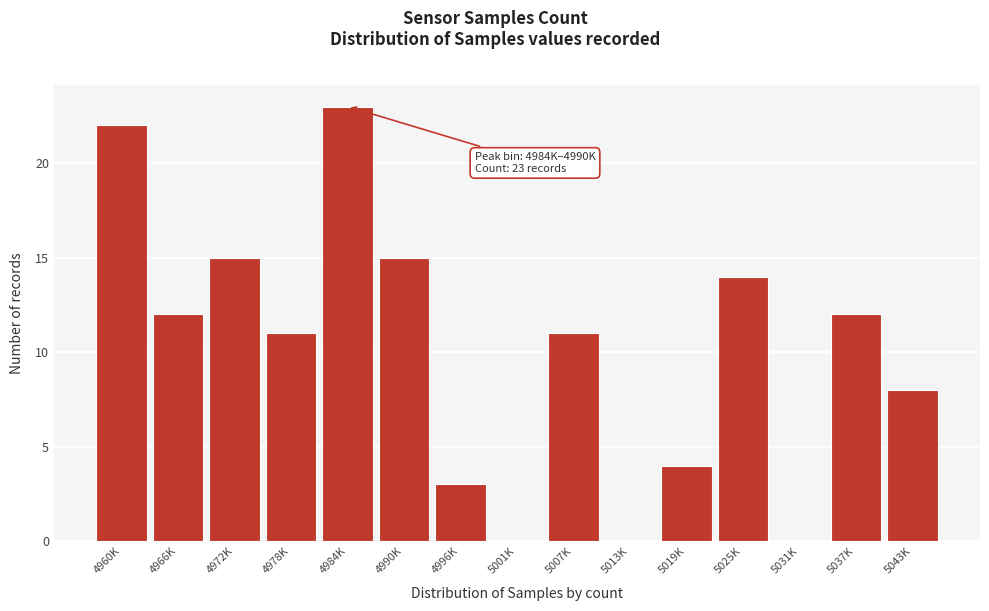

Reading left to right, list all the values displayed in this chart.

4960K=22	4966K=12	4972K=15	4978K=11	4984K=23	4990K=15	4996K=3	5001K=0	5007K=11	5013K=0	5019K=4	5025K=14	5031K=0	5037K=12	5043K=8